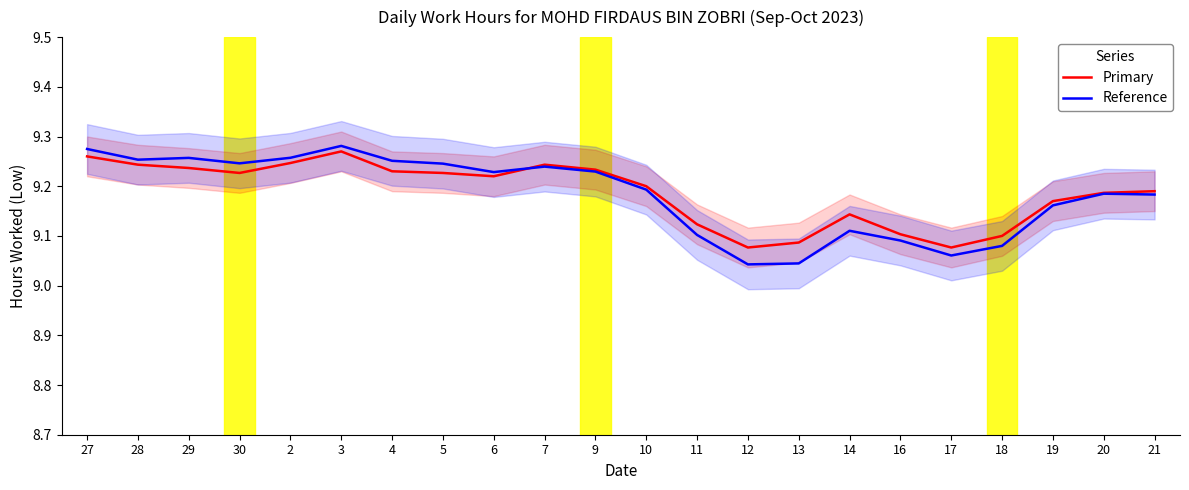

What is the sum of all Reference values?

202.0